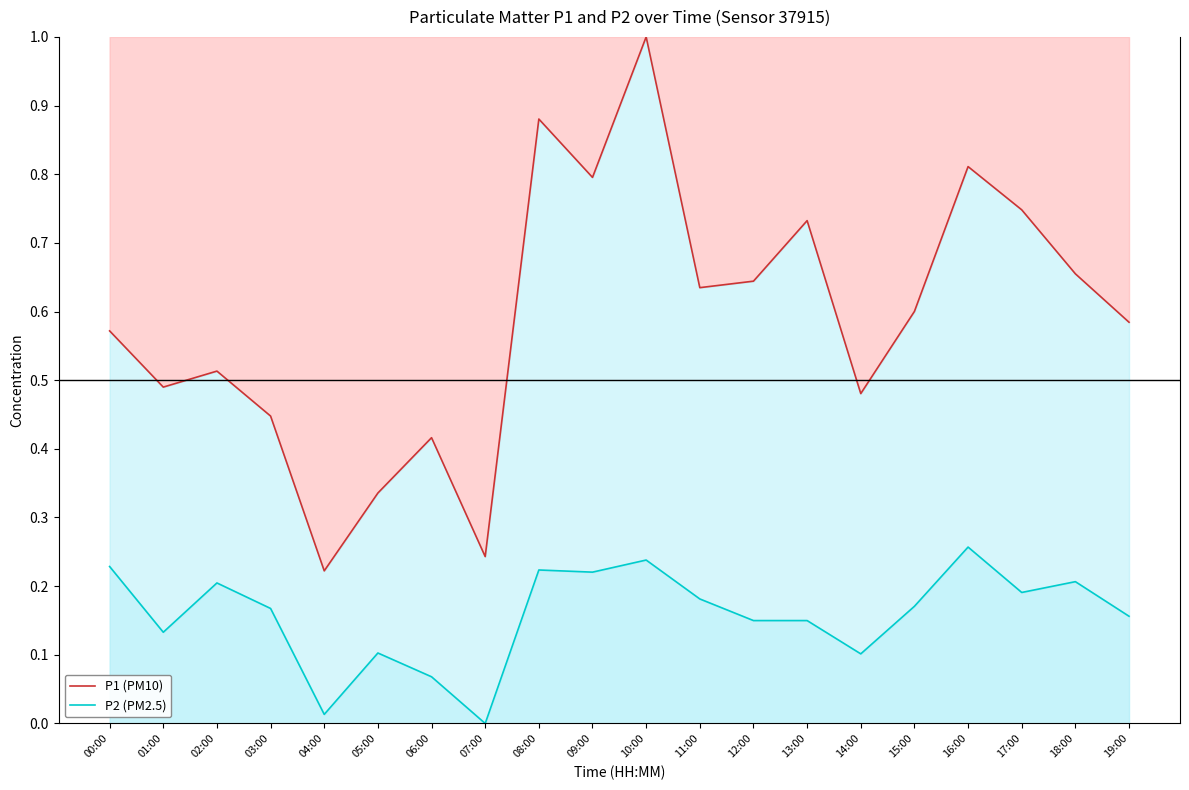

What is the average value of the P2 (PM2.5) series?

0.2